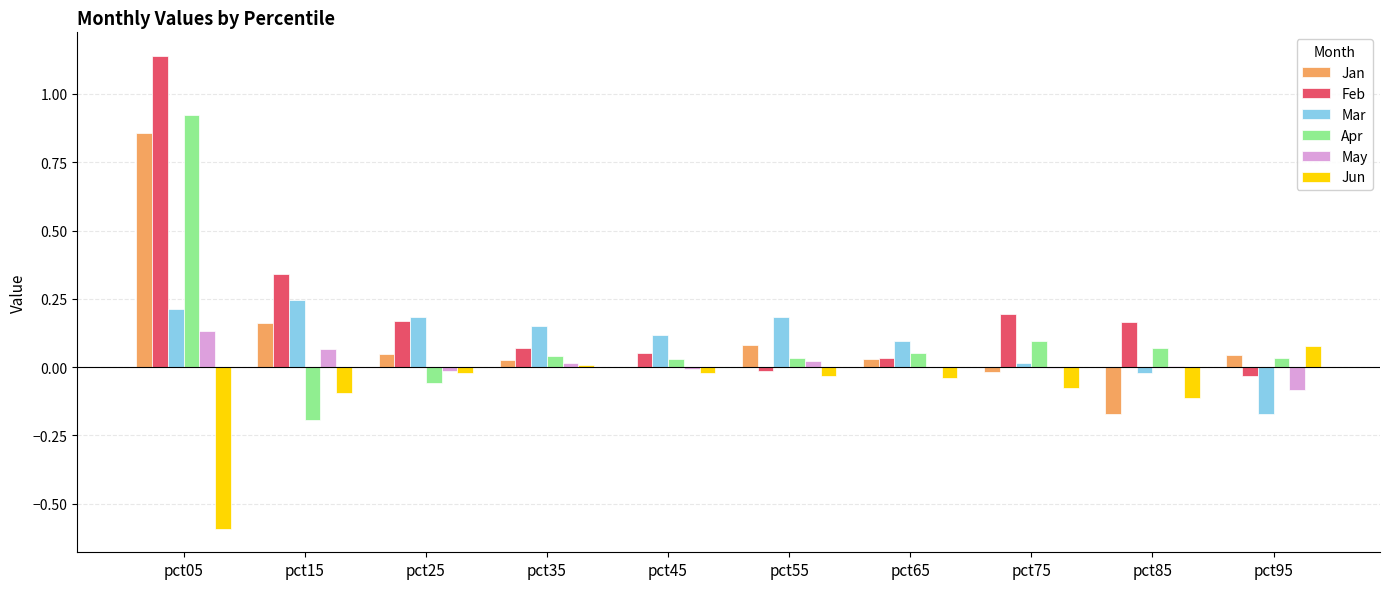

How many groups of bars are there?

10